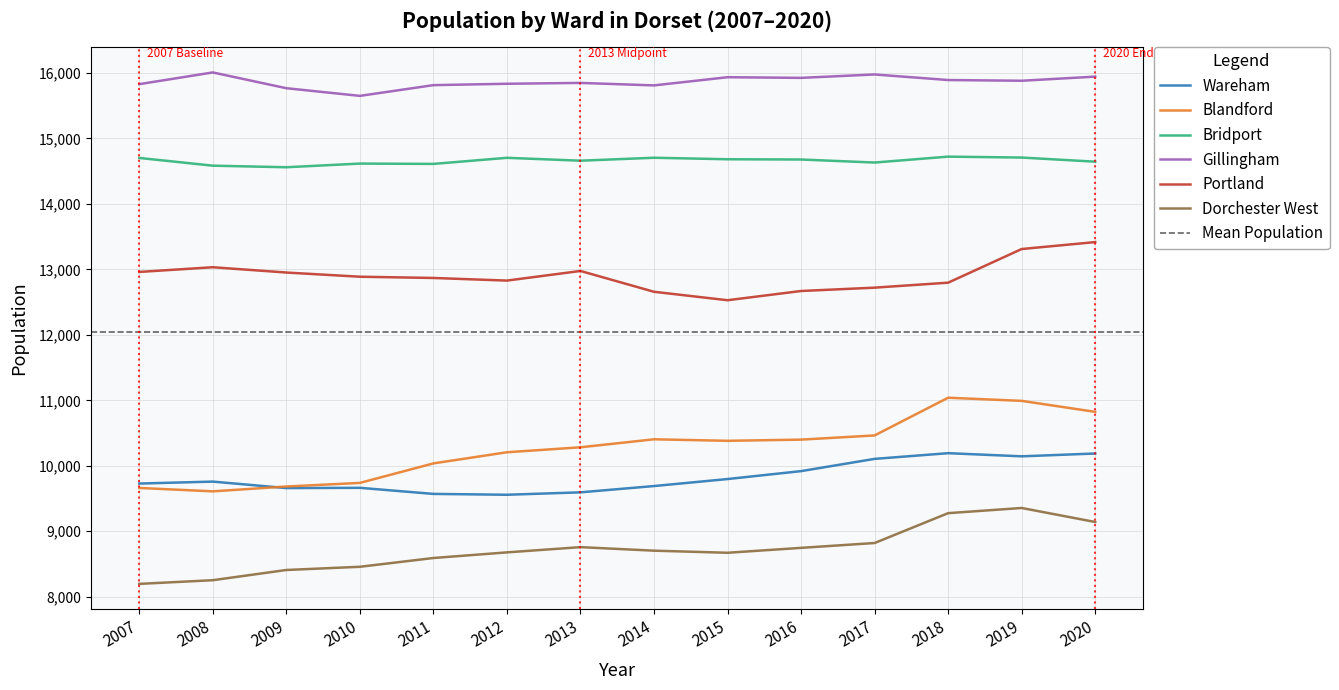

Reading left to right, list all the values displayed in this chart.

Wareham: 2007=9729	2008=9759	2009=9660	2010=9664	2011=9571	2012=9558	2013=9595	2014=9691	2015=9798	2016=9919	2017=10106	2018=10193	2019=10145	2020=10188
Blandford: 2007=9662	2008=9610	2009=9684	2010=9739	2011=10037	2012=10207	2013=10283	2014=10405	2015=10382	2016=10400	2017=10464	2018=11040	2019=10992	2020=10824
Bridport: 2007=14702	2008=14584	2009=14560	2010=14616	2011=14611	2012=14704	2013=14660	2014=14705	2015=14682	2016=14678	2017=14632	2018=14722	2019=14708	2020=14645
Gillingham: 2007=15829	2008=16008	2009=15767	2010=15650	2011=15814	2012=15835	2013=15848	2014=15810	2015=15935	2016=15925	2017=15977	2018=15892	2019=15881	2020=15944
Portland: 2007=12961	2008=13033	2009=12952	2010=12888	2011=12869	2012=12829	2013=12976	2014=12658	2015=12529	2016=12670	2017=12721	2018=12797	2019=13311	2020=13417
Dorchester West: 2007=8197	2008=8253	2009=8409	2010=8458	2011=8592	2012=8678	2013=8758	2014=8704	2015=8672	2016=8747	2017=8821	2018=9277	2019=9356	2020=9142